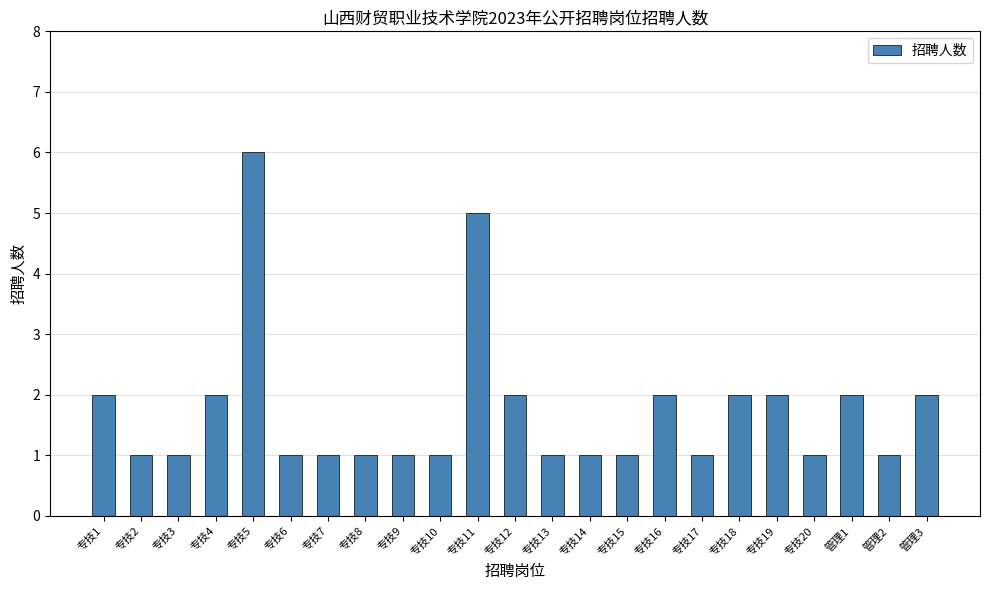

How many series are shown in this chart?

1